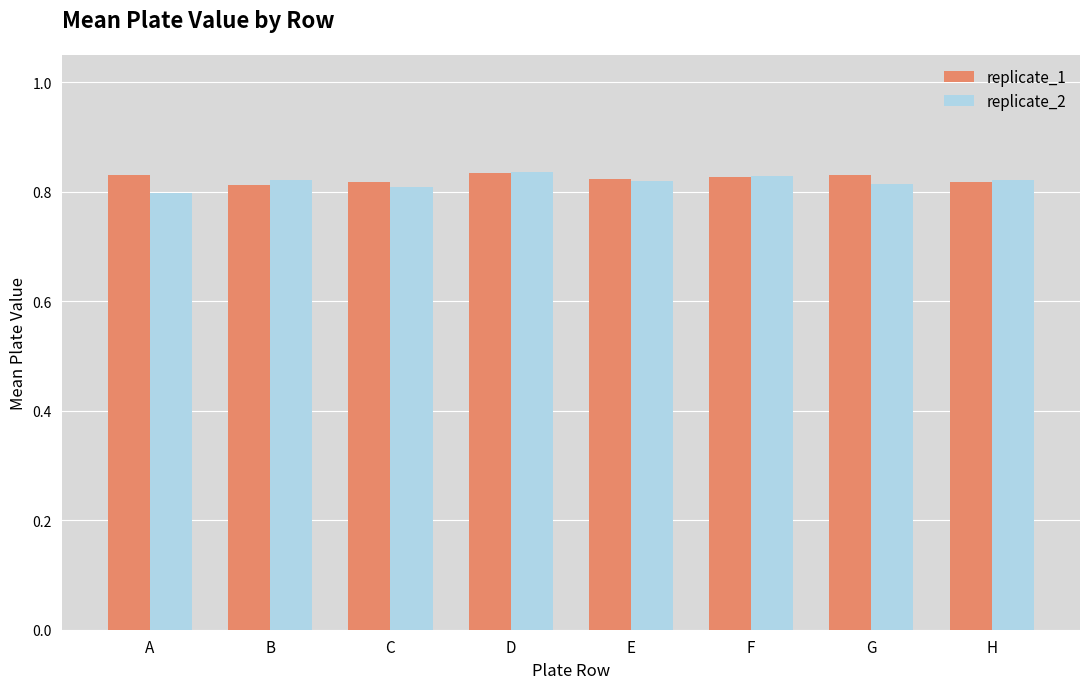

The replicate_1 series shows 1.1 at F. True or false?

False